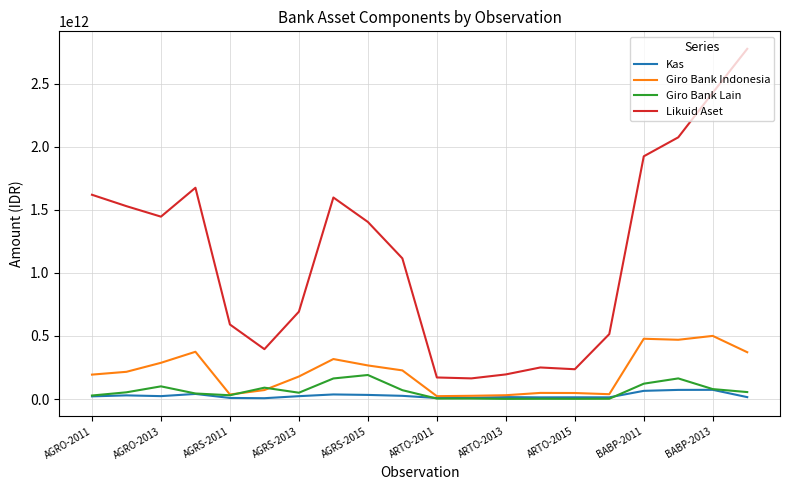

True or false: Giro Bank Lain and Likuid Aset intersect in this chart.

False